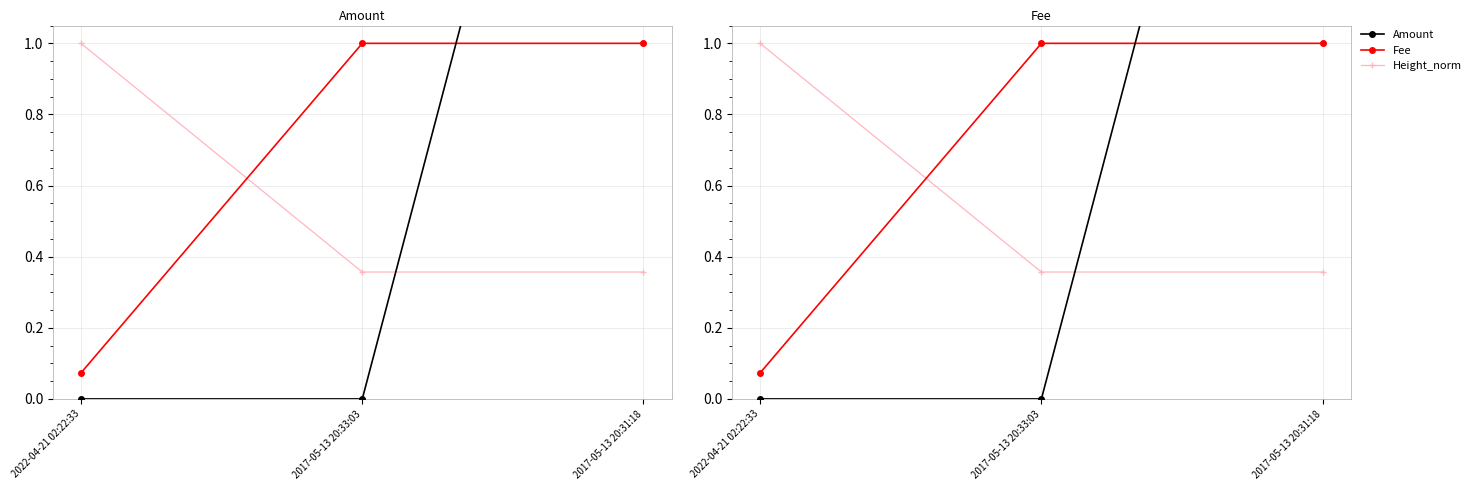

Where is Height_norm nearest to the value 0?

2017-05-13 20:33:03